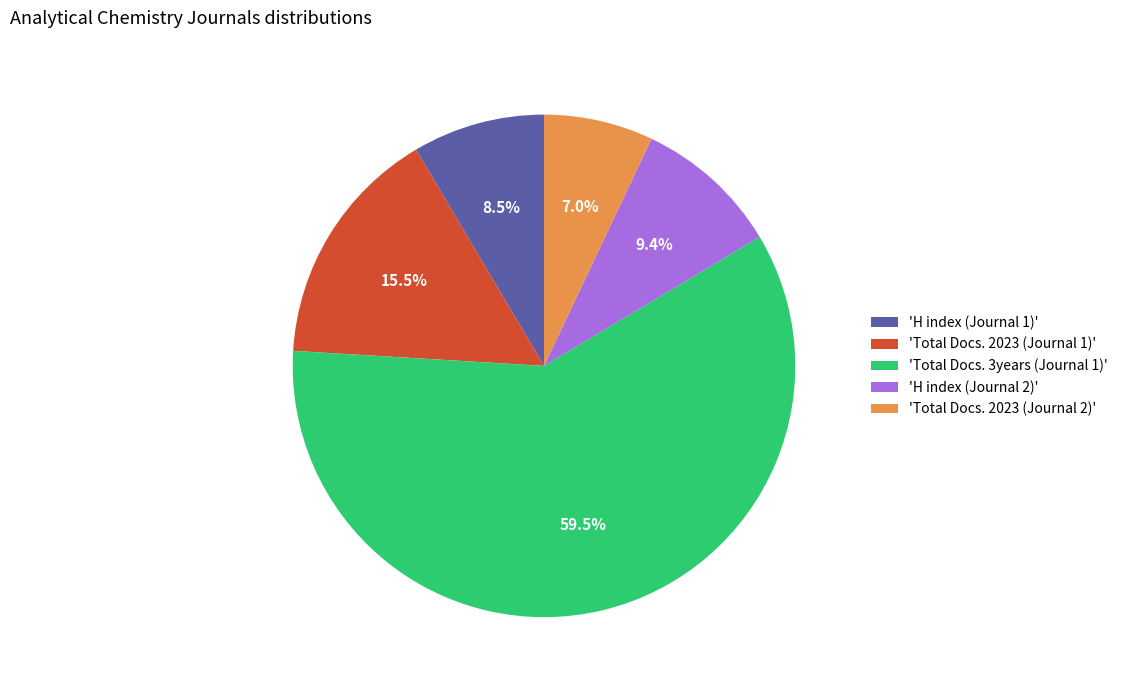

How much of the chart is everything except 'H index (Journal 1)'?

91.5%